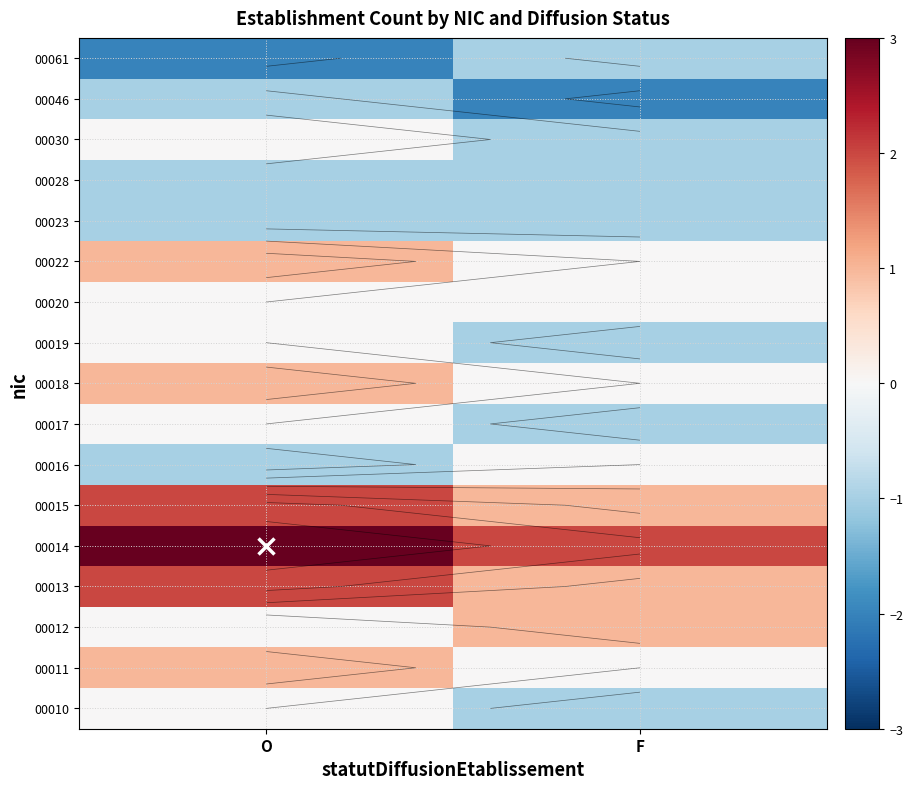

List the labels in order of 00013 value, largest first.

O, F